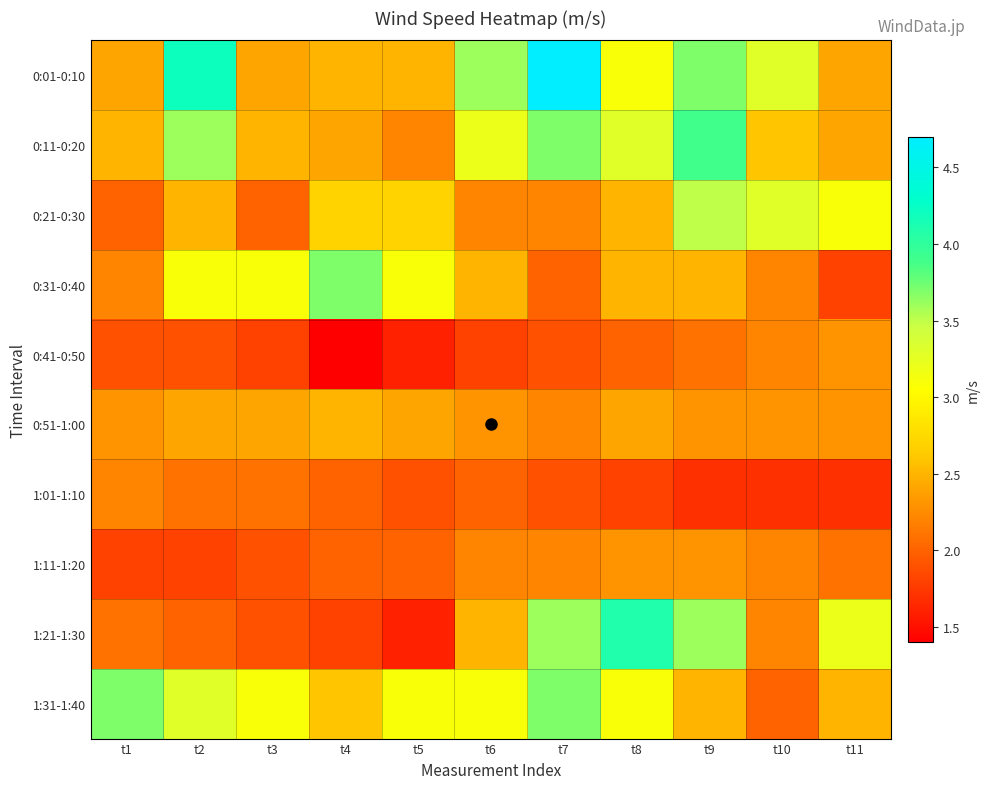

How many distinct data groups are displayed?

10